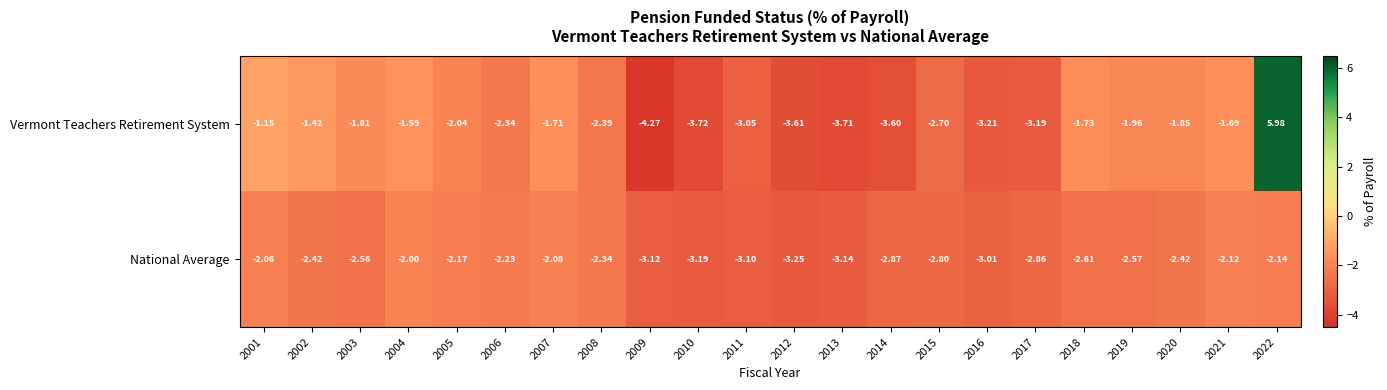

Which series has the widest spread of values?

Vermont Teachers Retirement System